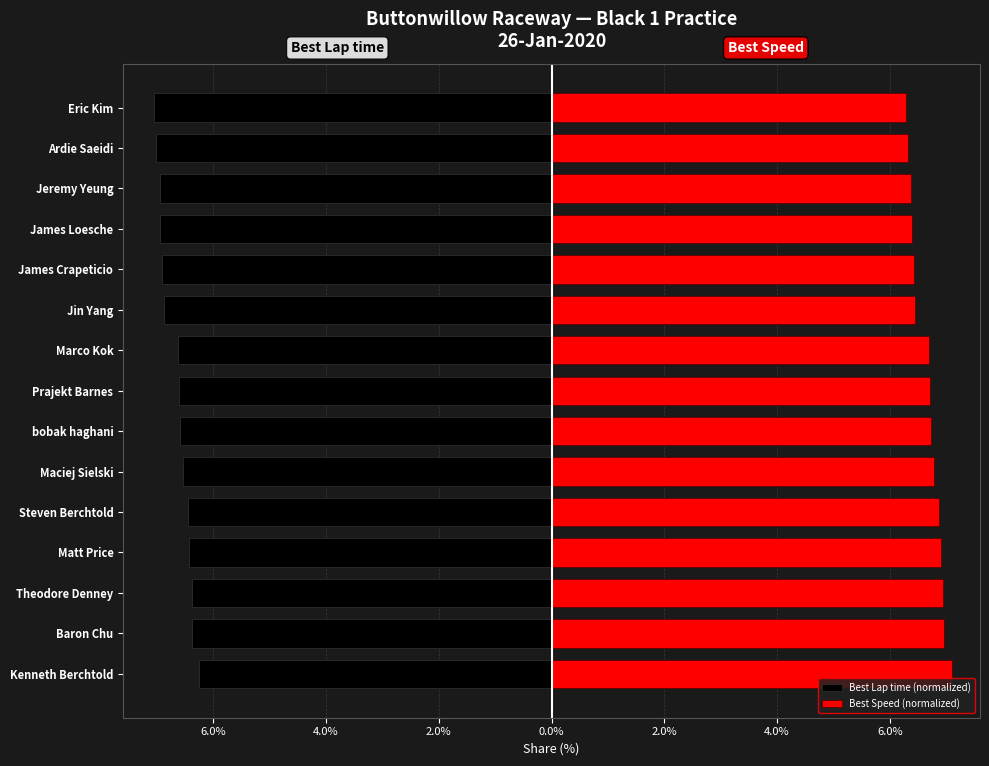

Reading left to right, what are all the values shown in this chart?

Best Lap time (normalized): -6.2	-6.4	-6.4	-6.4	-6.4	-6.5	-6.6	-6.6	-6.6	-6.9	-6.9	-6.9	-7.0	-7.0	-7.1
Best Speed (normalized): 7.1	7.0	7.0	6.9	6.9	6.8	6.7	6.7	6.7	6.5	6.4	6.4	6.4	6.3	6.3